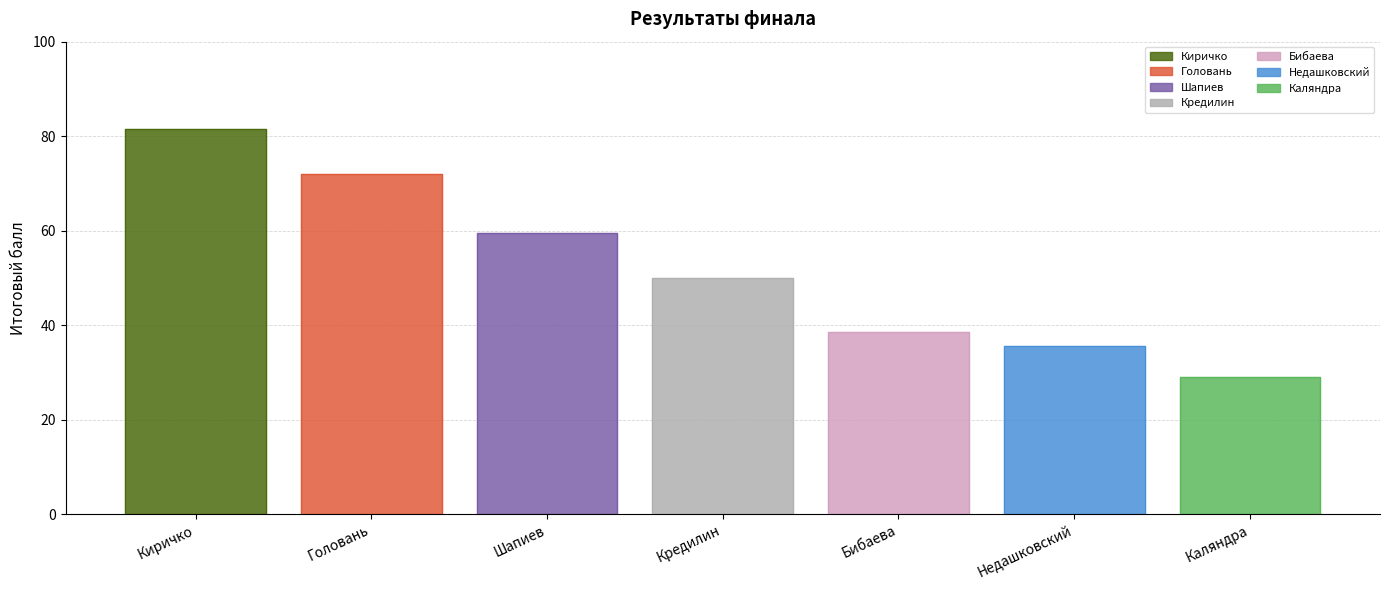

How many values are below 50?

3